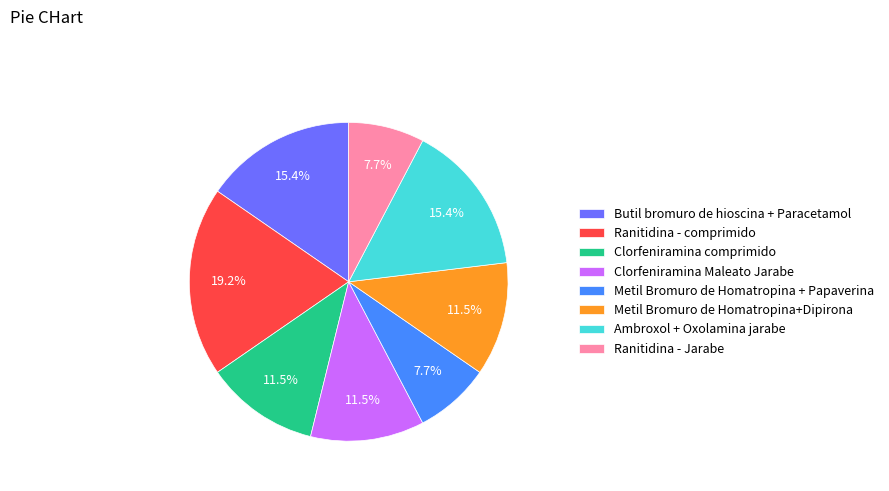

True or false: Clorfeniramina Maleato Jarabe accounts for 1% of the total.

False